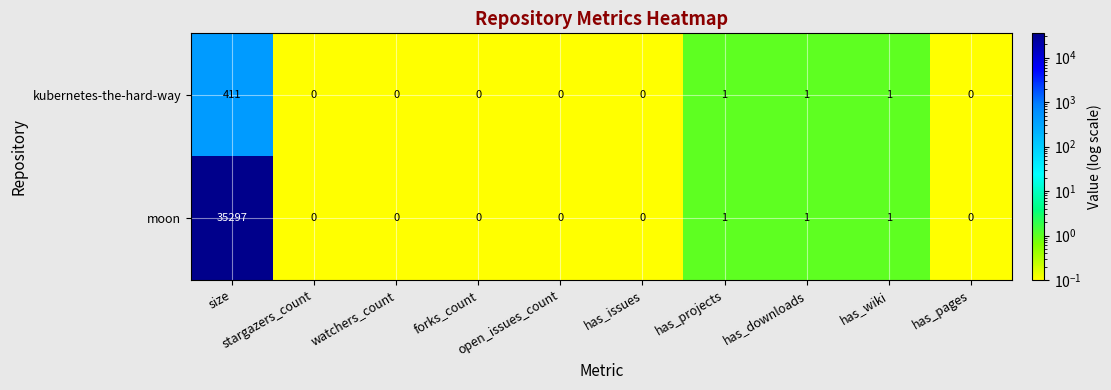

What is the difference between the maximum and minimum values in the kubernetes-the-hard-way series?

411